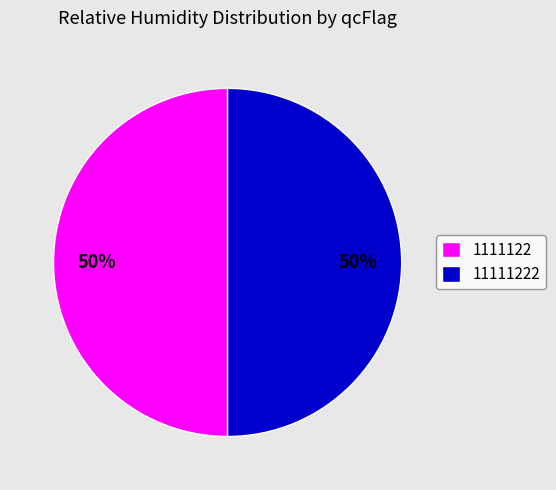

To the nearest percent, what percentage of the pie is 1111122?

50%